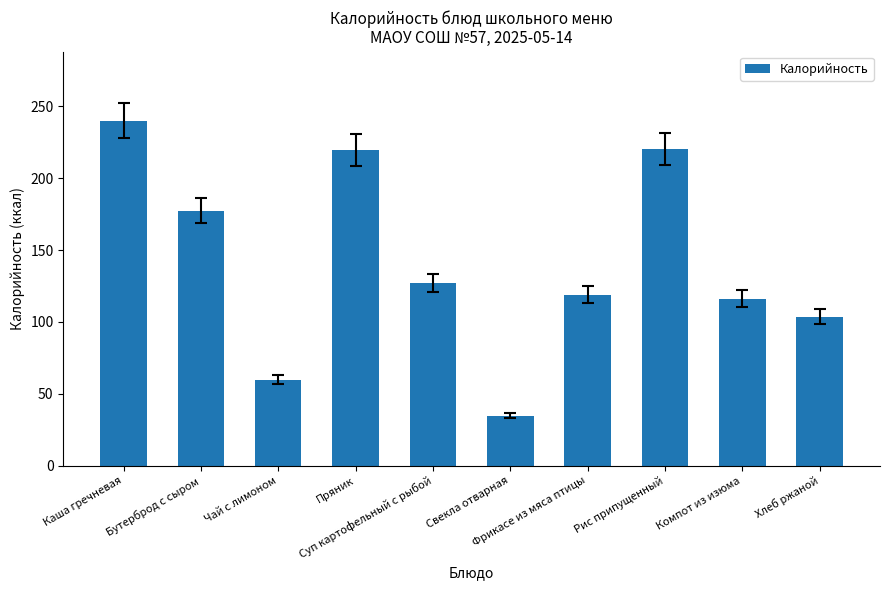

What is the difference between the second highest and minimum values?

185.7